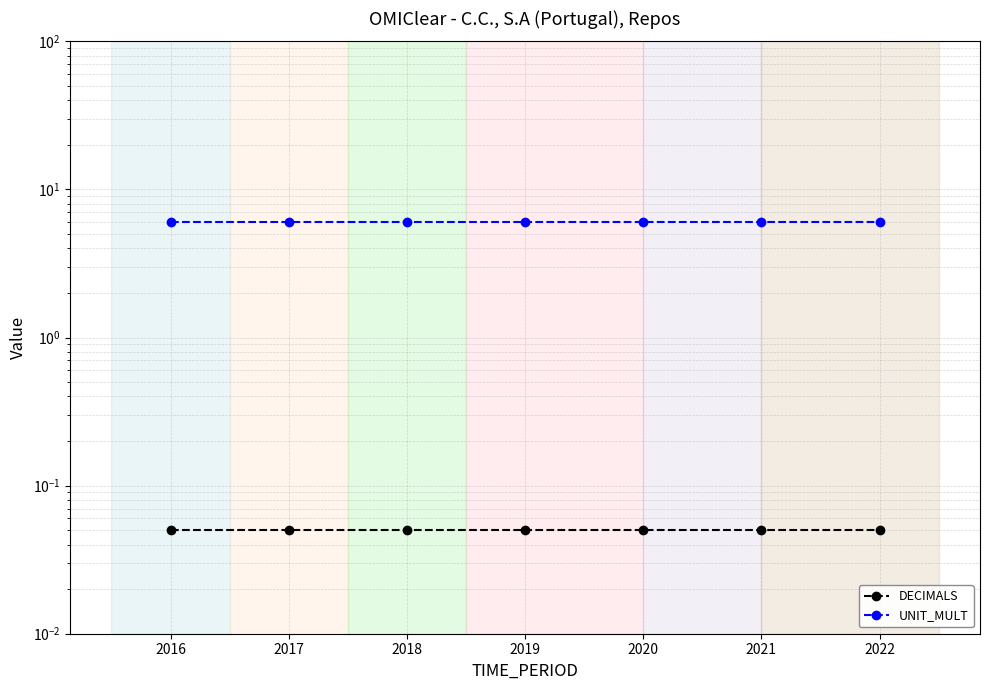

Which series has the widest spread of values?

DECIMALS